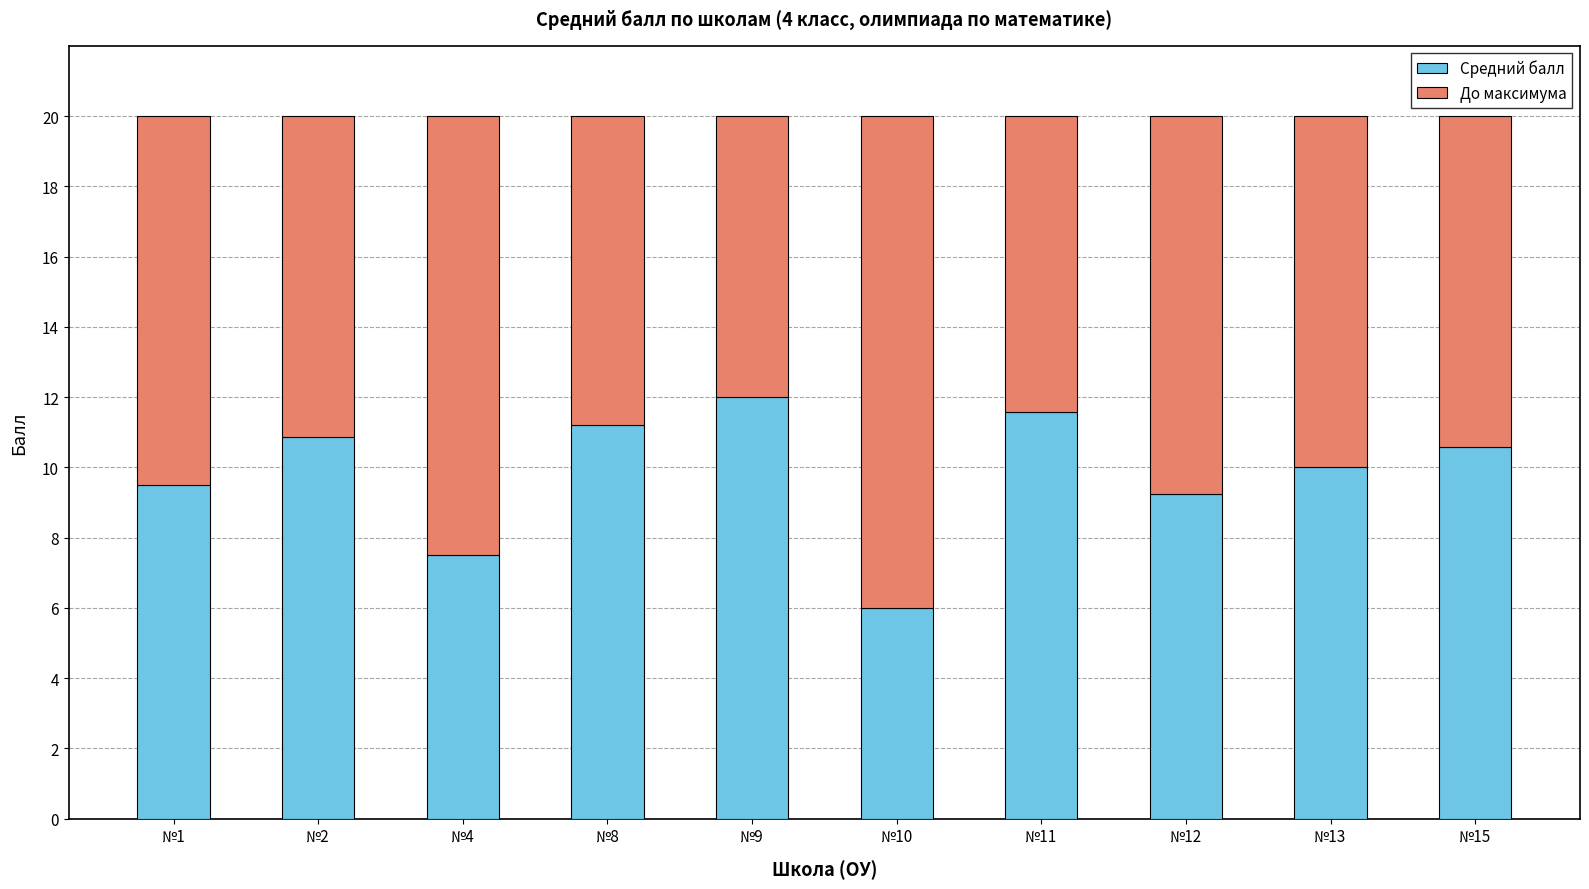

Are the bars horizontal?

No